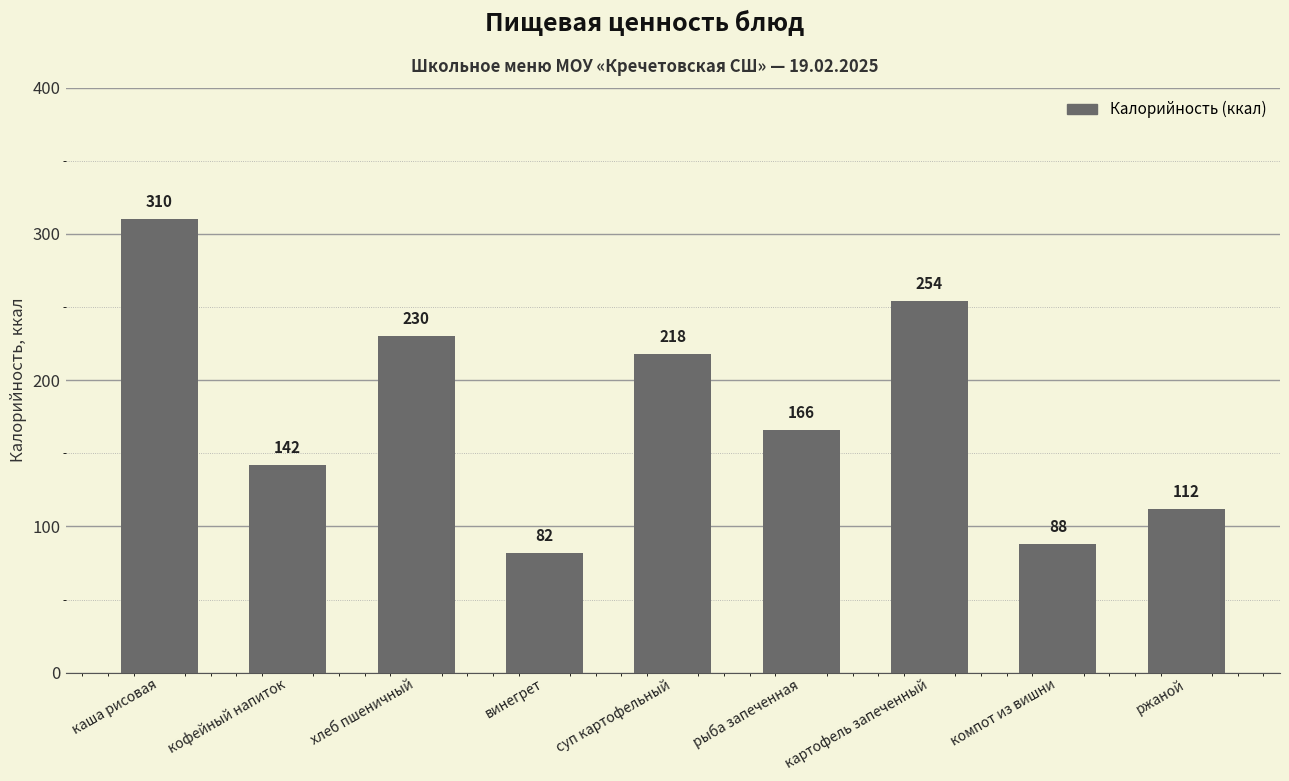

Reading right to left, list all the values displayed in this chart.

112	88	254	166	218	82	230	142	310